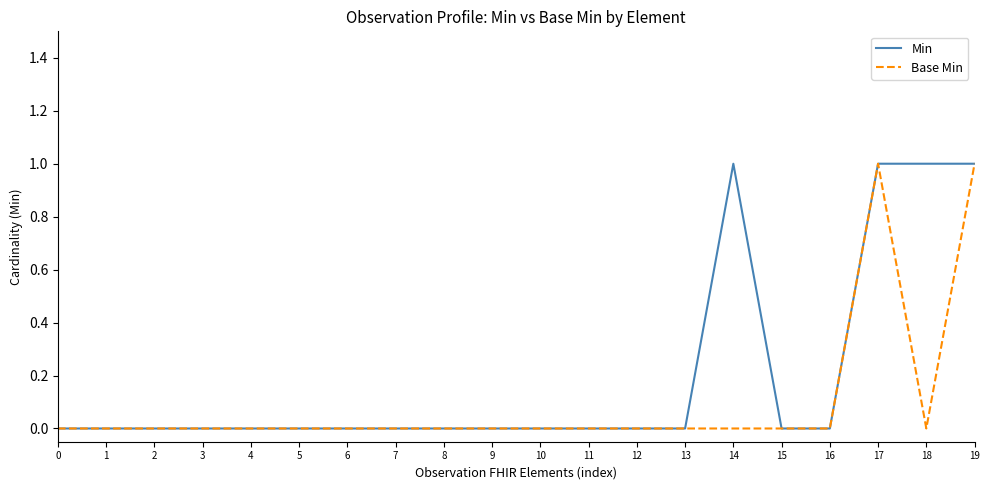

True or false: Base Min has a value of 0 at 0.

True